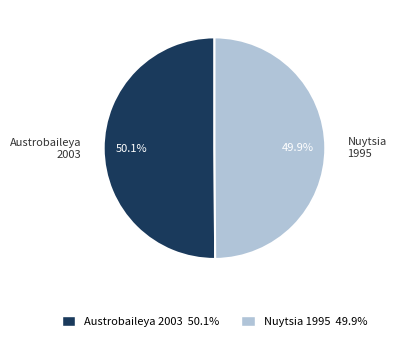

True or false: Austrobaileya 2003 accounts for 50% of the total.

True